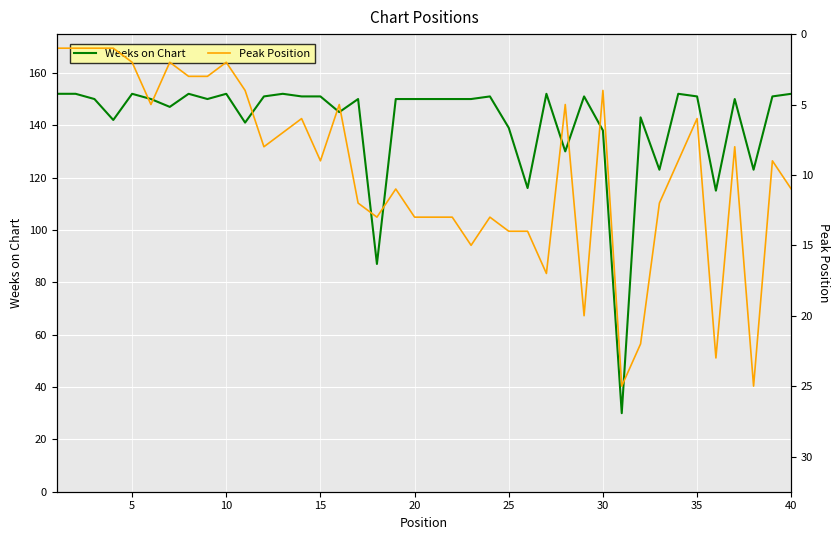

Rank the series by their maximum value, from lowest to highest.

Peak Position, Weeks on Chart